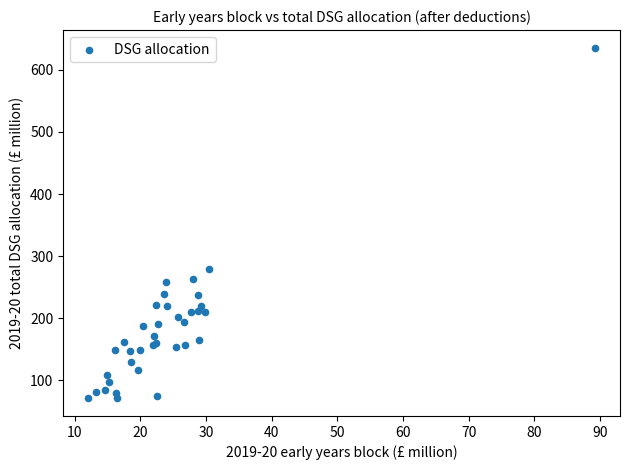

What Y value in the scatter plot is closest to 353?

279.8